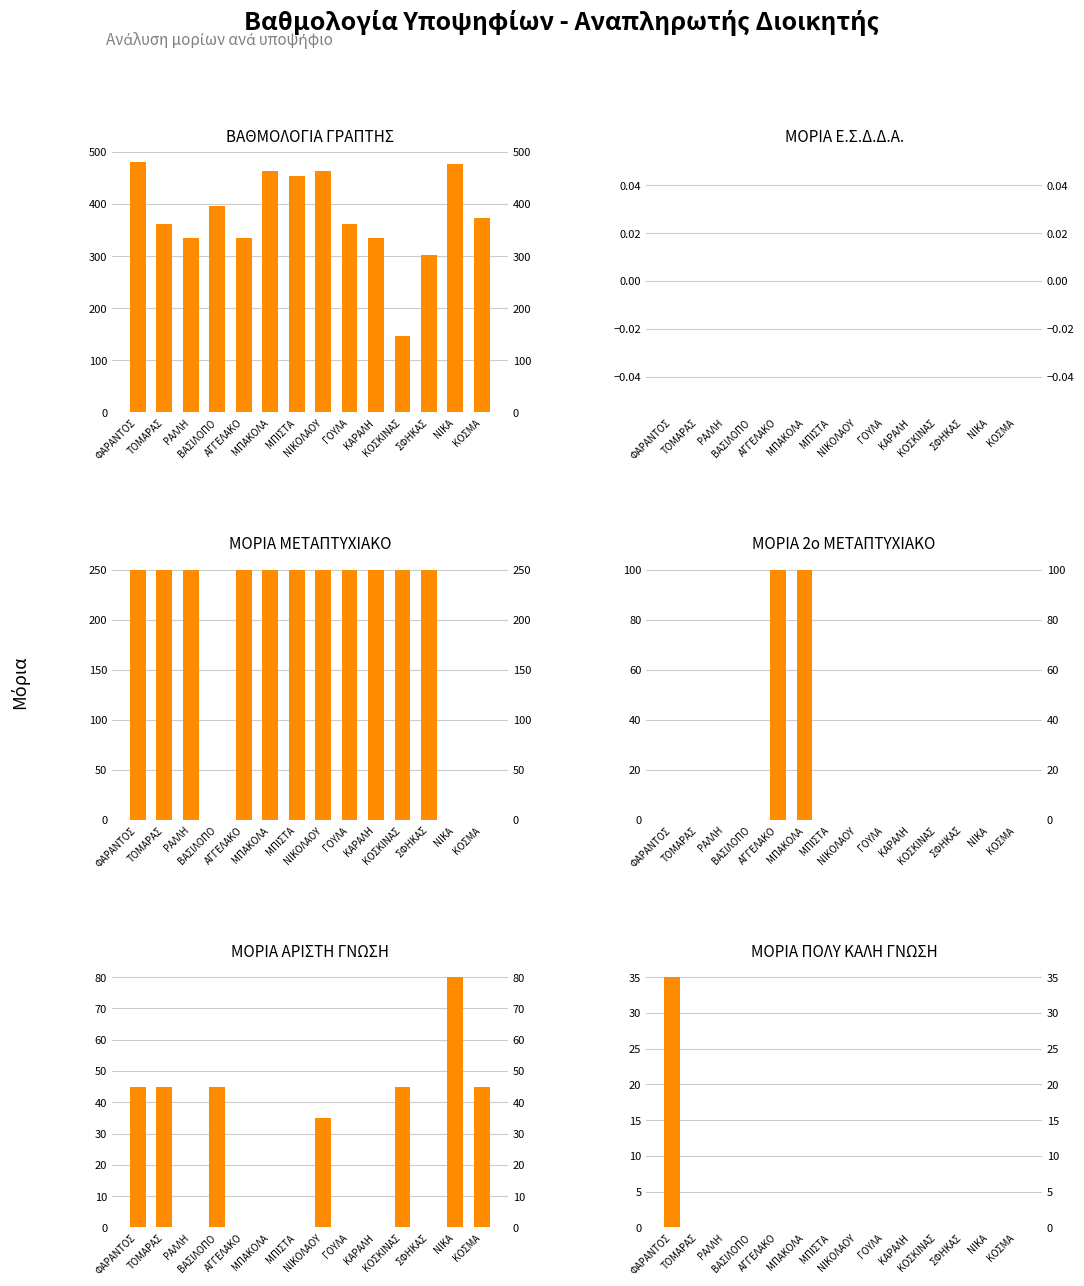

Which label corresponds to the smallest value in the chart?

ΦΑΡΑΝΤΟΣ